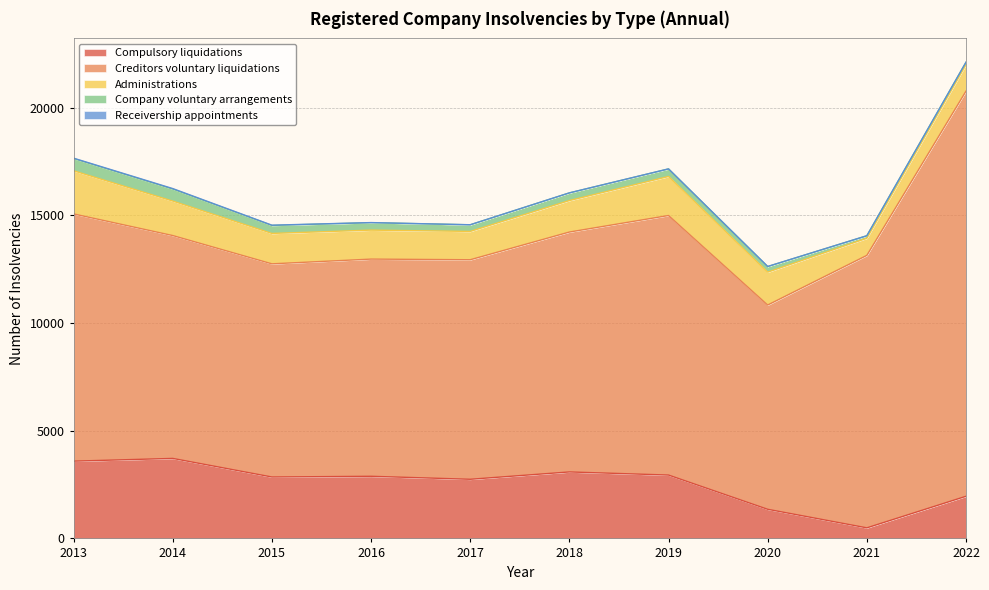

At which category is the sum across all series the highest?

2022